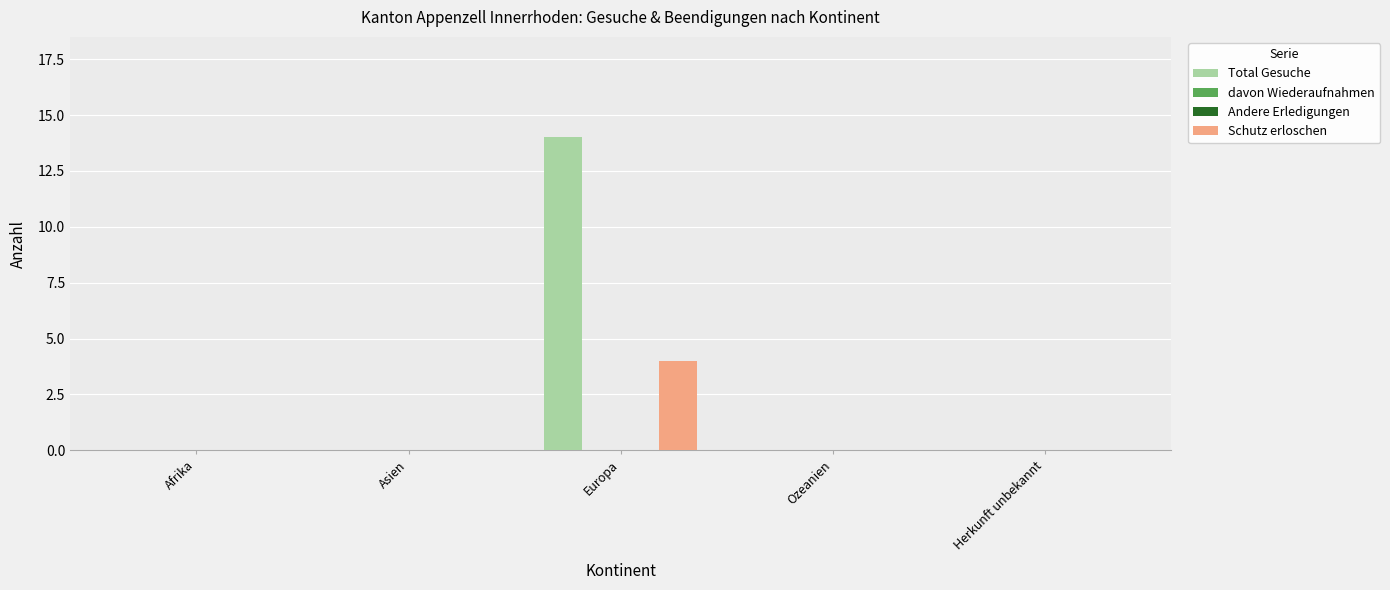

What are all the series names shown in the legend?

Total Gesuche, davon Wiederaufnahmen, Andere Erledigungen, Schutz erloschen